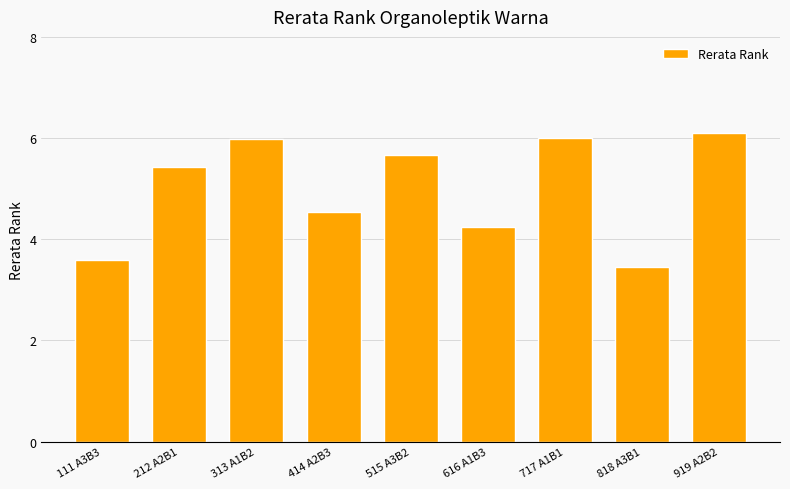

What is the sum of all values?

45.0